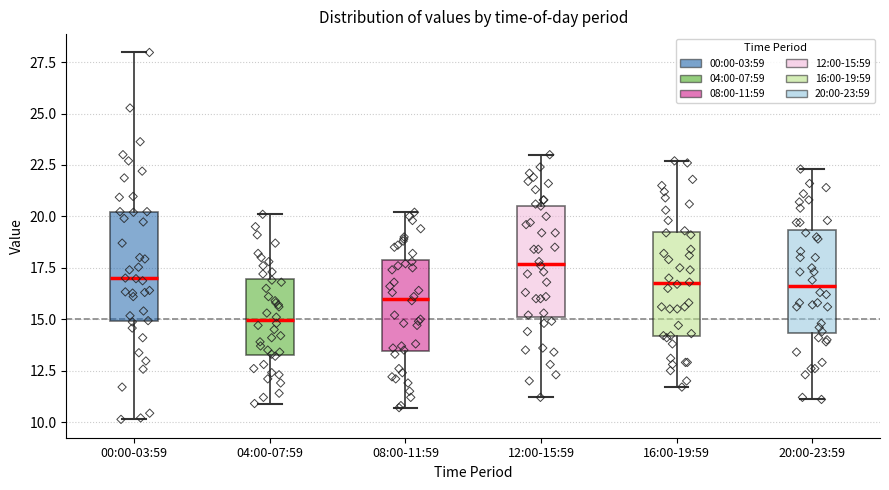

Reading left to right, transcribe this box plot: for each box, give where its median line is, the range the box spans, and where its two whiskers end, as read against the y-axis. The values are not printed on the chart, so give them approximately, as read against the axis.

00:00-03:59: median 17.0, box 15.0 to 20.0, whiskers 10.0 to 28.0
04:00-07:59: median 15.0, box 13.5 to 17.0, whiskers 11.0 to 20.0
08:00-11:59: median 16.0, box 13.5 to 18.0, whiskers 10.5 to 20.0
12:00-15:59: median 17.5, box 15.0 to 20.5, whiskers 11.0 to 23.0
16:00-19:59: median 17.0, box 14.0 to 19.0, whiskers 11.5 to 22.5
20:00-23:59: median 16.5, box 14.5 to 19.5, whiskers 11.0 to 22.5